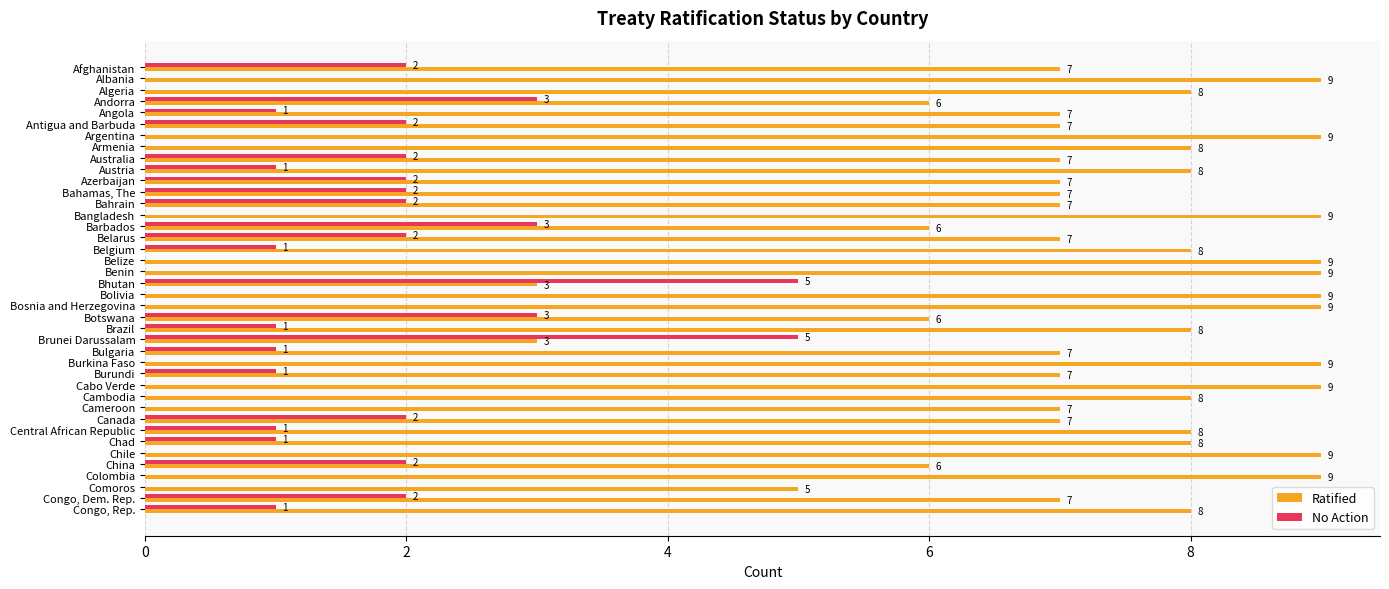

Which series has the largest range (max minus min)?

Ratified